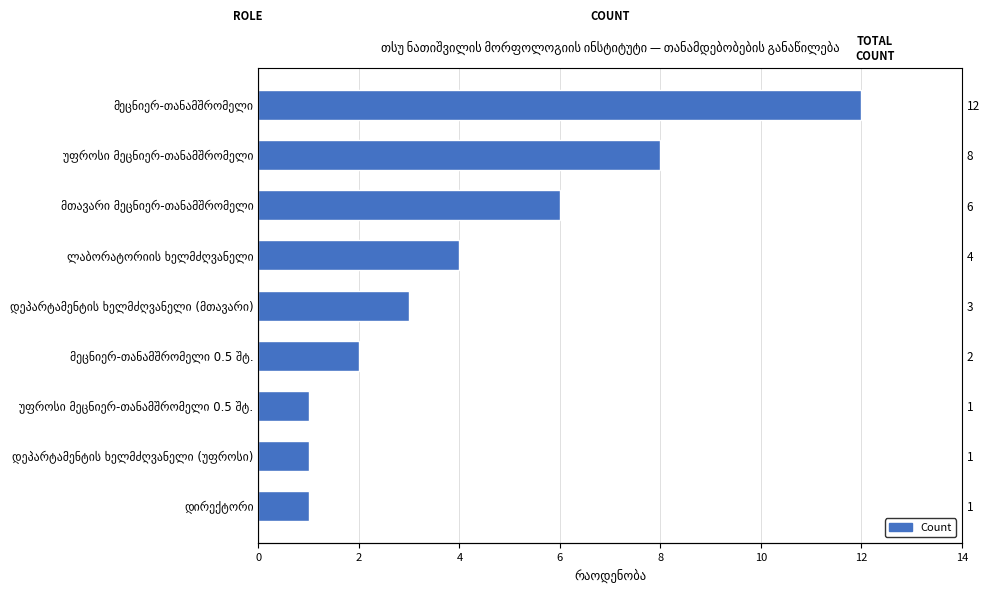

The chart shows a value of 2 at დირექტორი. True or false?

False